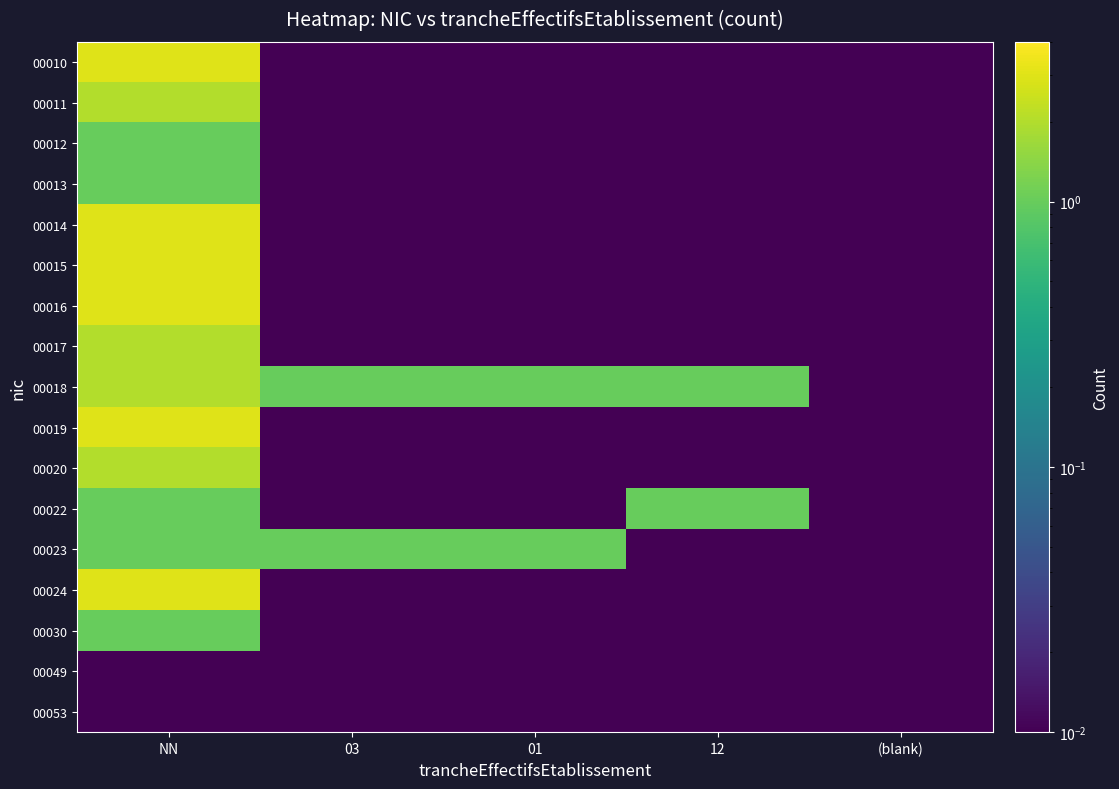

Count the number of categories in the chart.

5